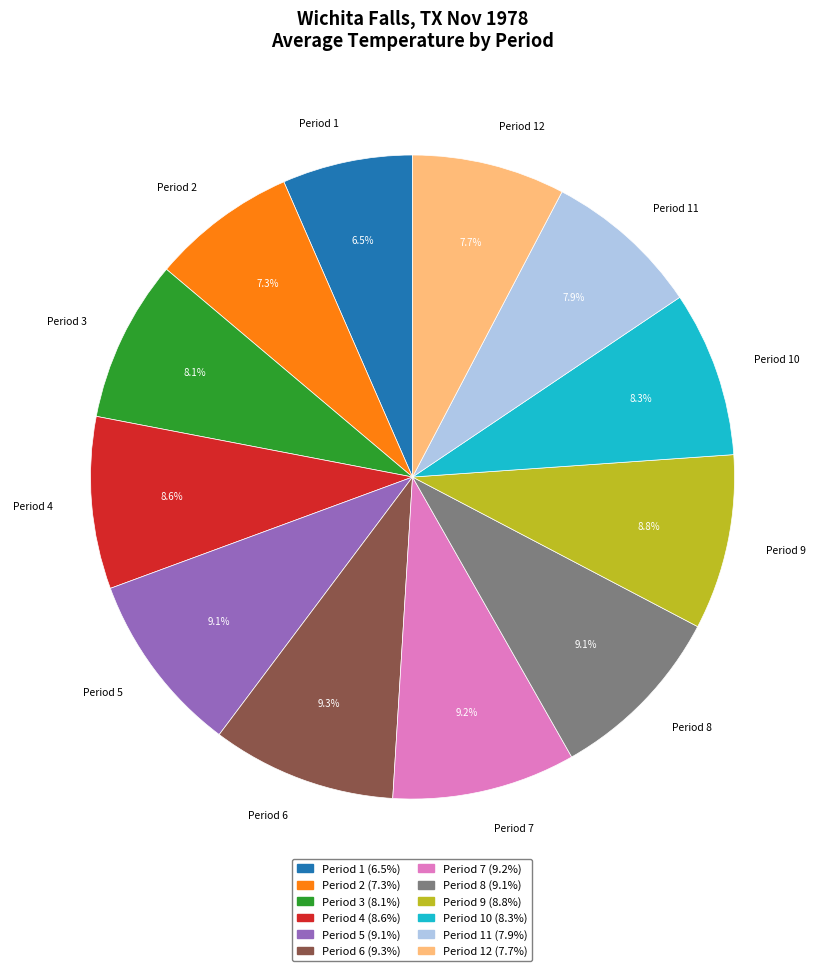

Does Period 9 account for over 50% of the chart?

No